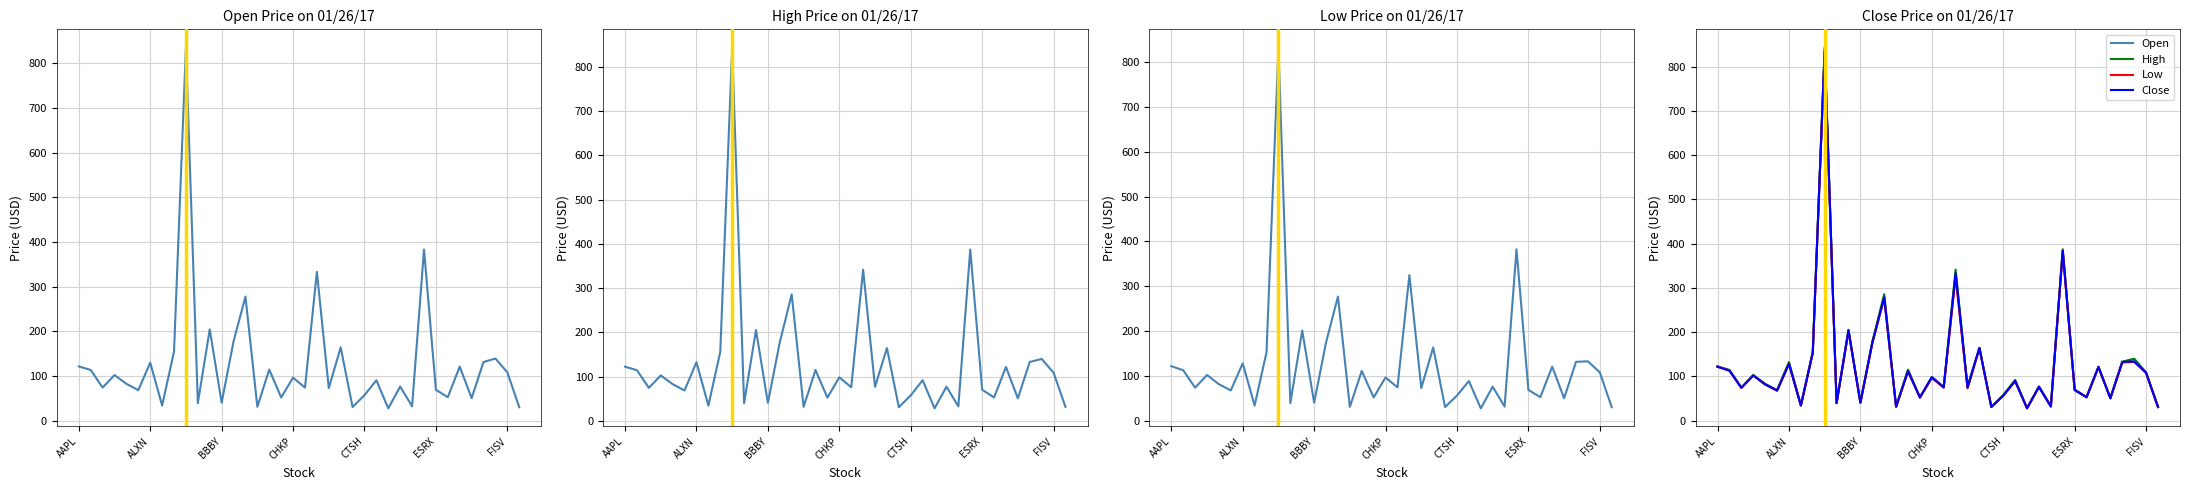

What is the value of the Close point at the 33rd from the left?

121.2